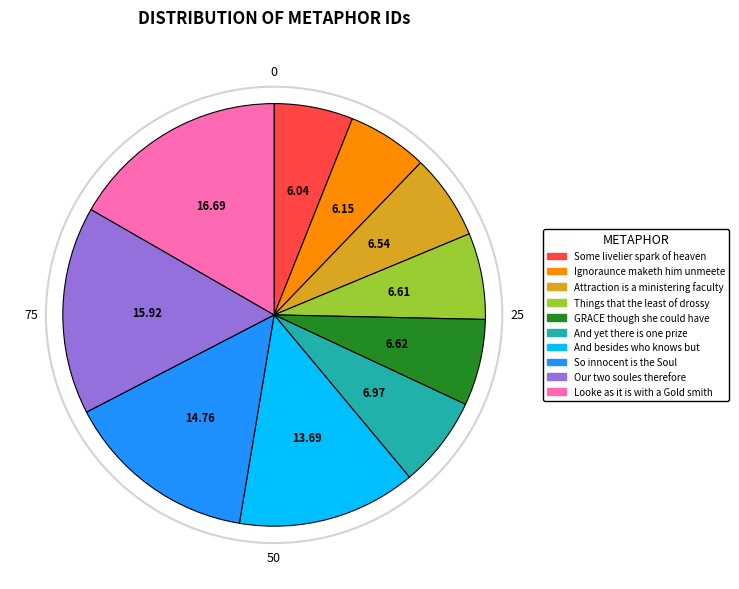

Which category has the biggest portion of the pie?

Looke as it is with a Gold smith